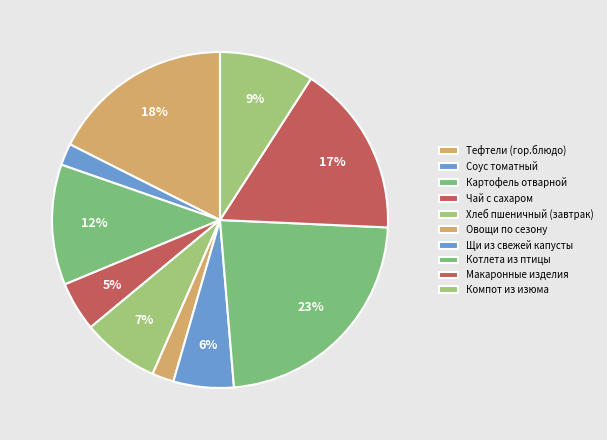

To the nearest percent, what percentage of the pie is Чай с сахаром?

5%